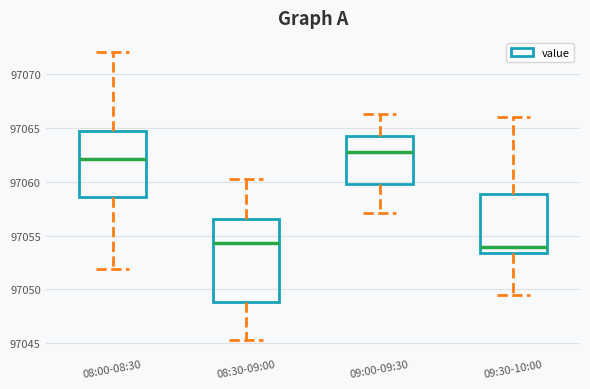

Reading left to right, read every box against the y-axis: the position of its median line, the range the box covers, and the ends of its whiskers. The values are not printed on the chart, so give them approximately, as read against the axis.

08:00-08:30: median 97062.0, box 97058.5 to 97065.0, whiskers 97052.0 to 97072.0
08:30-09:00: median 97054.5, box 97049.0 to 97056.5, whiskers 97045.5 to 97060.5
09:00-09:30: median 97063.0, box 97060.0 to 97064.5, whiskers 97057.0 to 97066.5
09:30-10:00: median 97054.0, box 97053.5 to 97059.0, whiskers 97049.5 to 97066.0